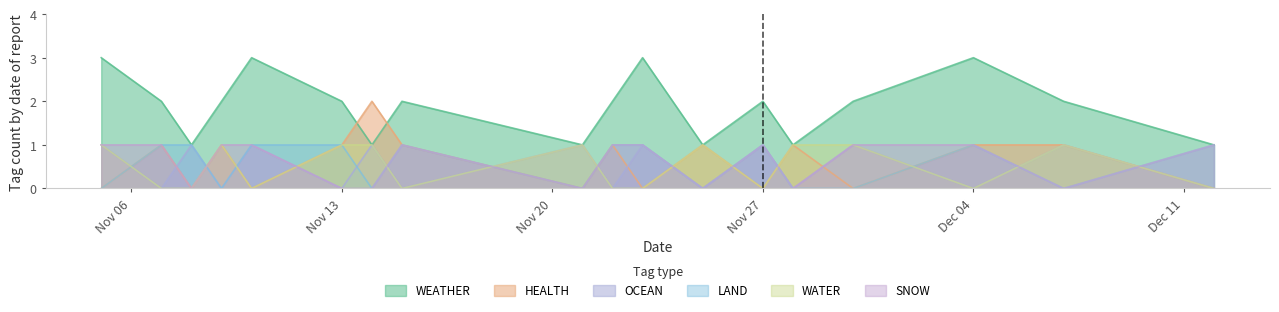

True or false: OCEAN and WEATHER cross at least once.

False